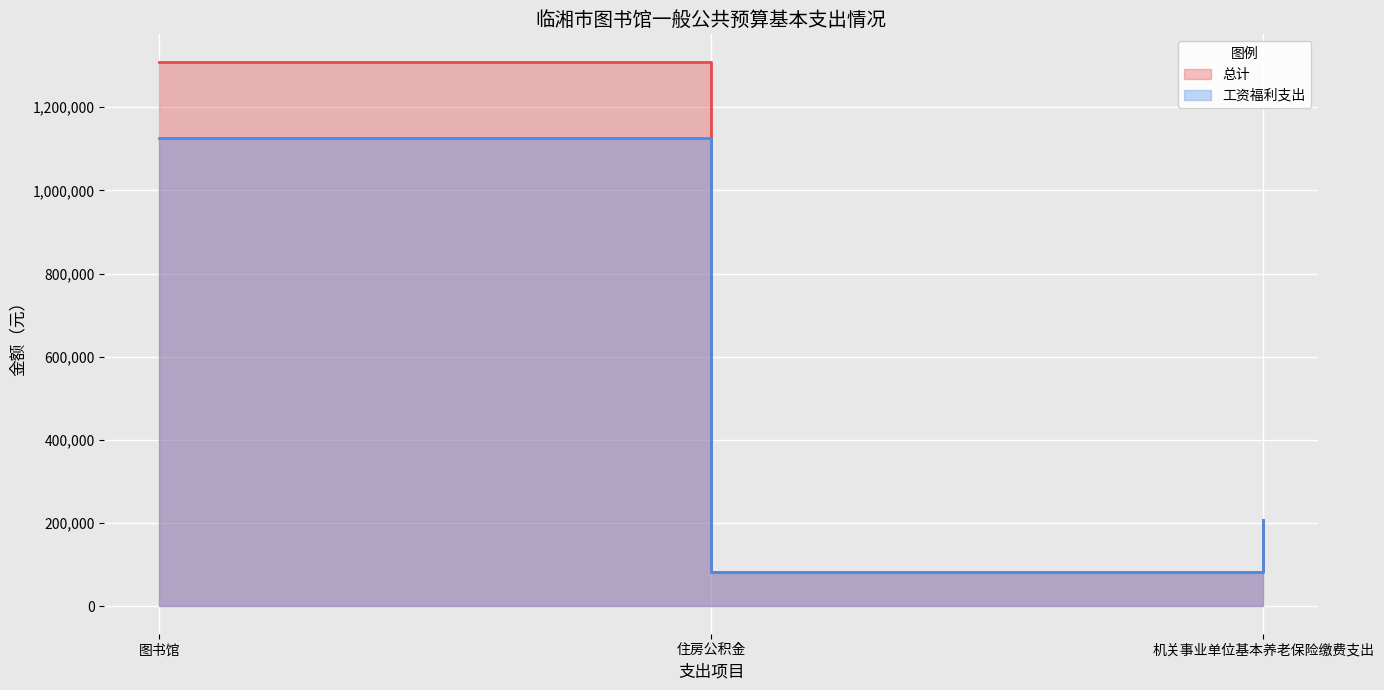

Where does the 总计 series first go above 208483?

图书馆